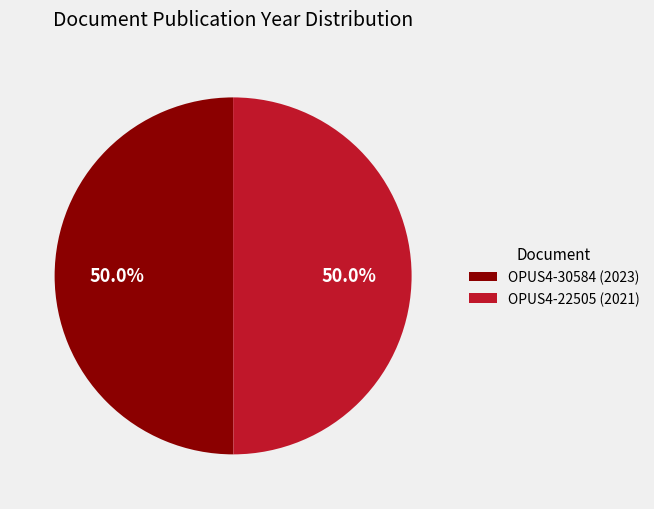

Do OPUS4-30584 (2023) and OPUS4-22505 (2021) together represent more than half of the pie?

Yes